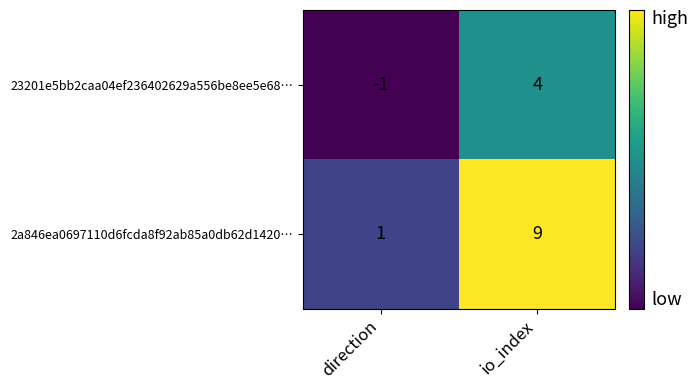

Reading left to right, transcribe all the data shown in this chart.

23201e5bb2caa04ef236402629a556be8ee5e68…: direction=-1	io_index=4
2a846ea0697110d6fcda8f92ab85a0db62d1420…: direction=1	io_index=9